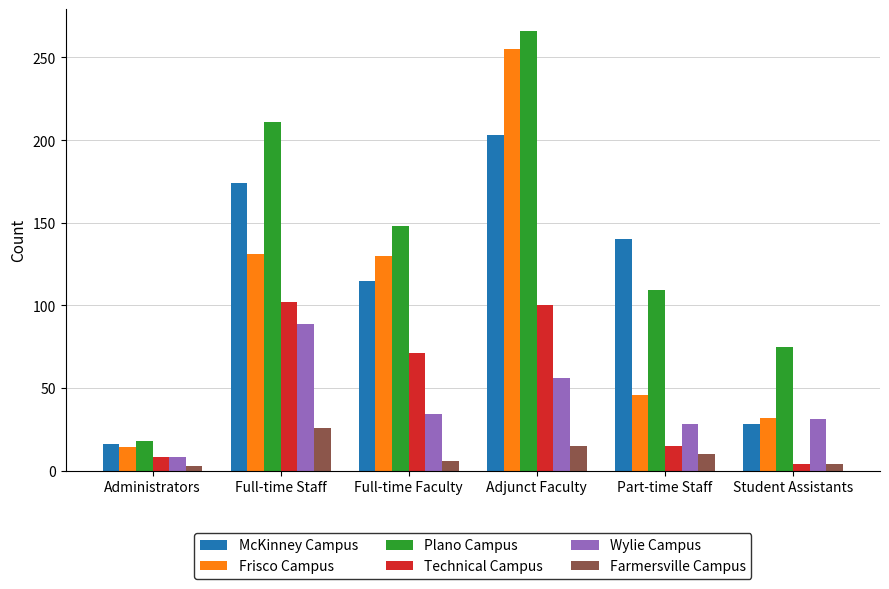

Which series changed the most between Administrators and Adjunct Faculty?

Plano Campus